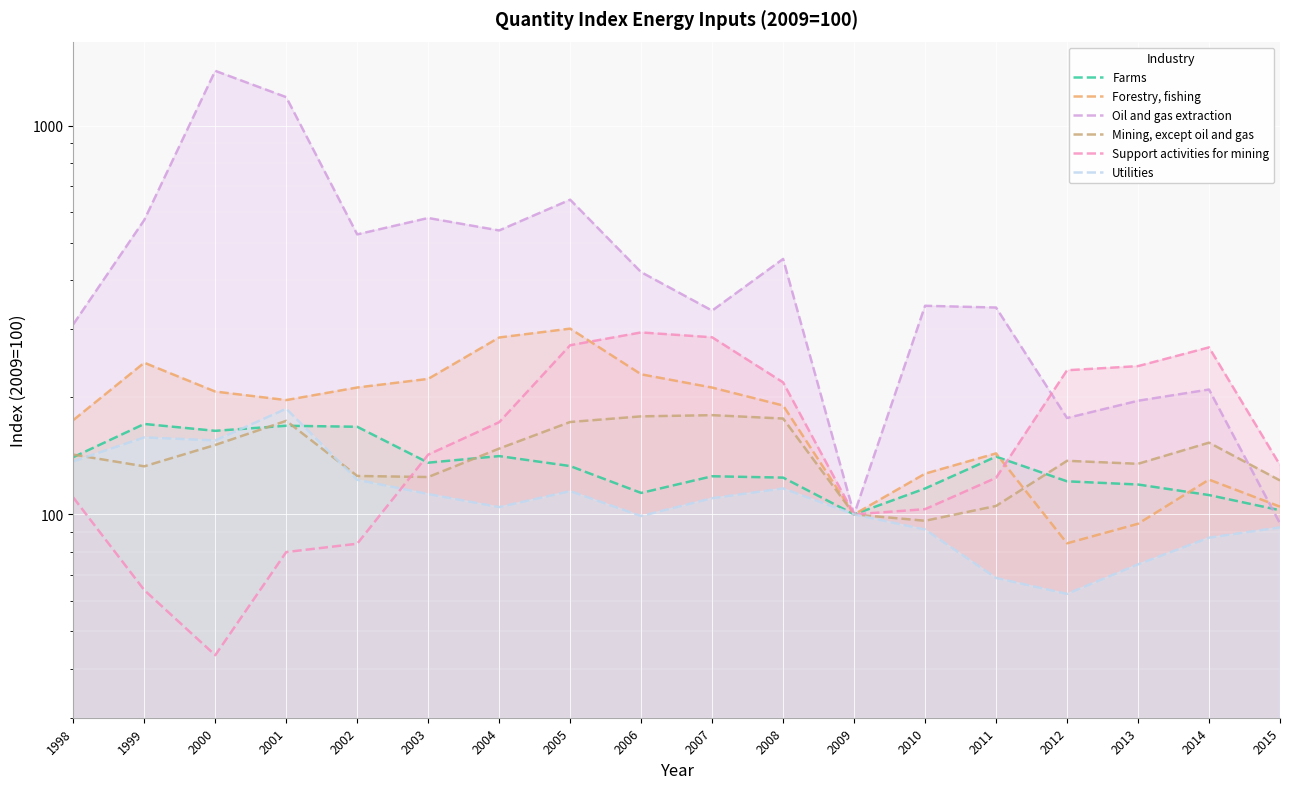

How many data points in Utilities are above 110?

9